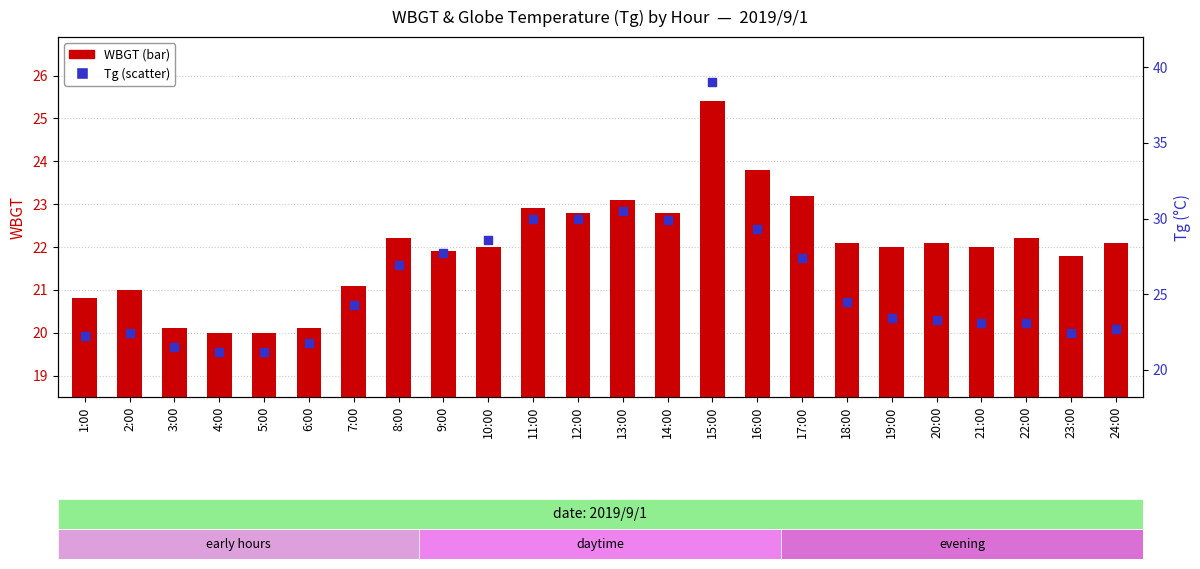

What are all the series names shown in the legend?

WBGT, Tg